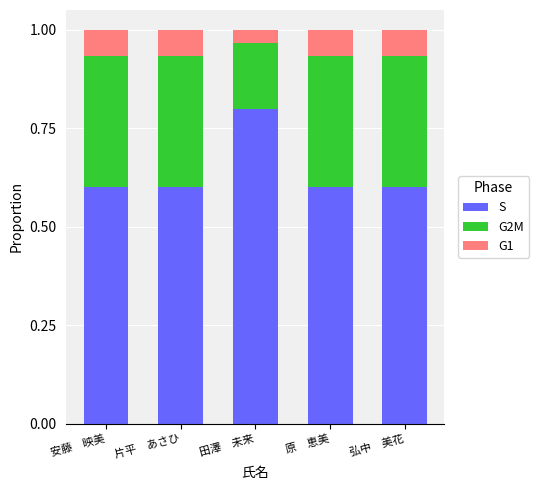

What is the total value across all series at 片平　あさひ?

1.0